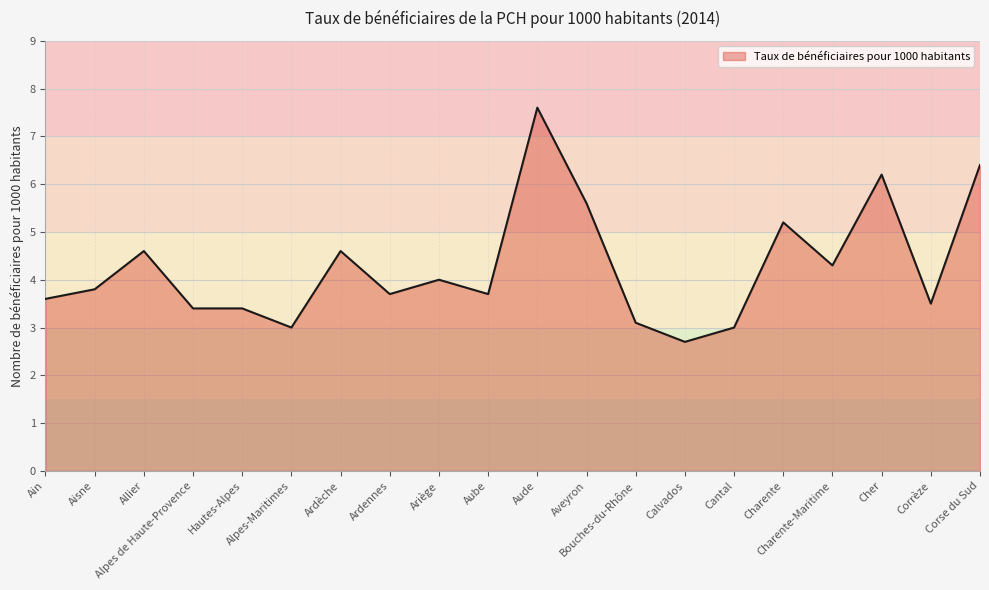

True or false: the data has more than 0 interior local peaks.

True